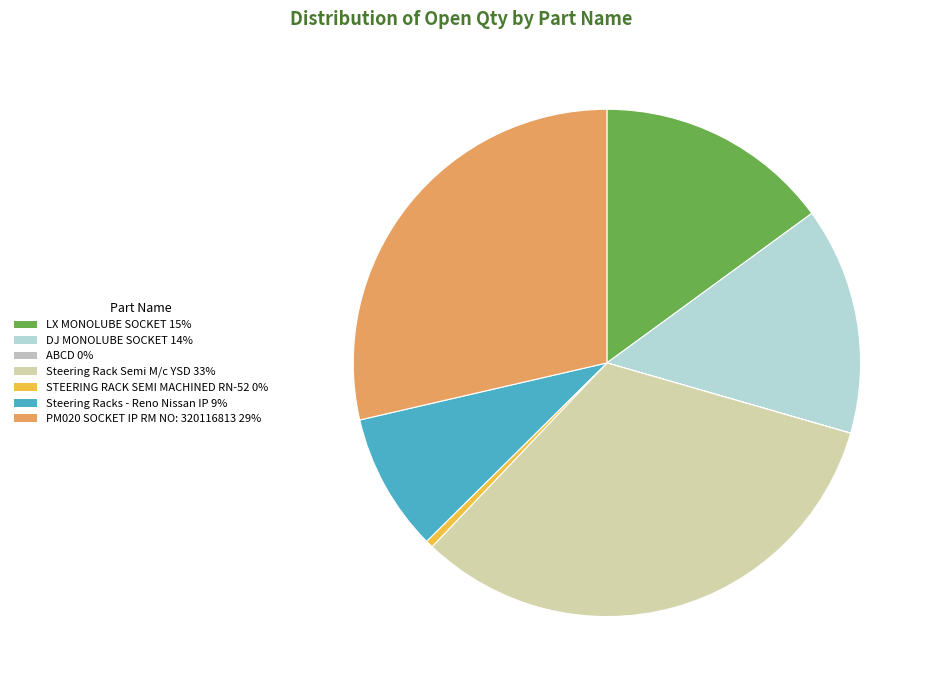

Combined, do PM020 SOCKET IP RM NO: 320116813 and Steering Racks - Reno Nissan IP account for over 50%?

No